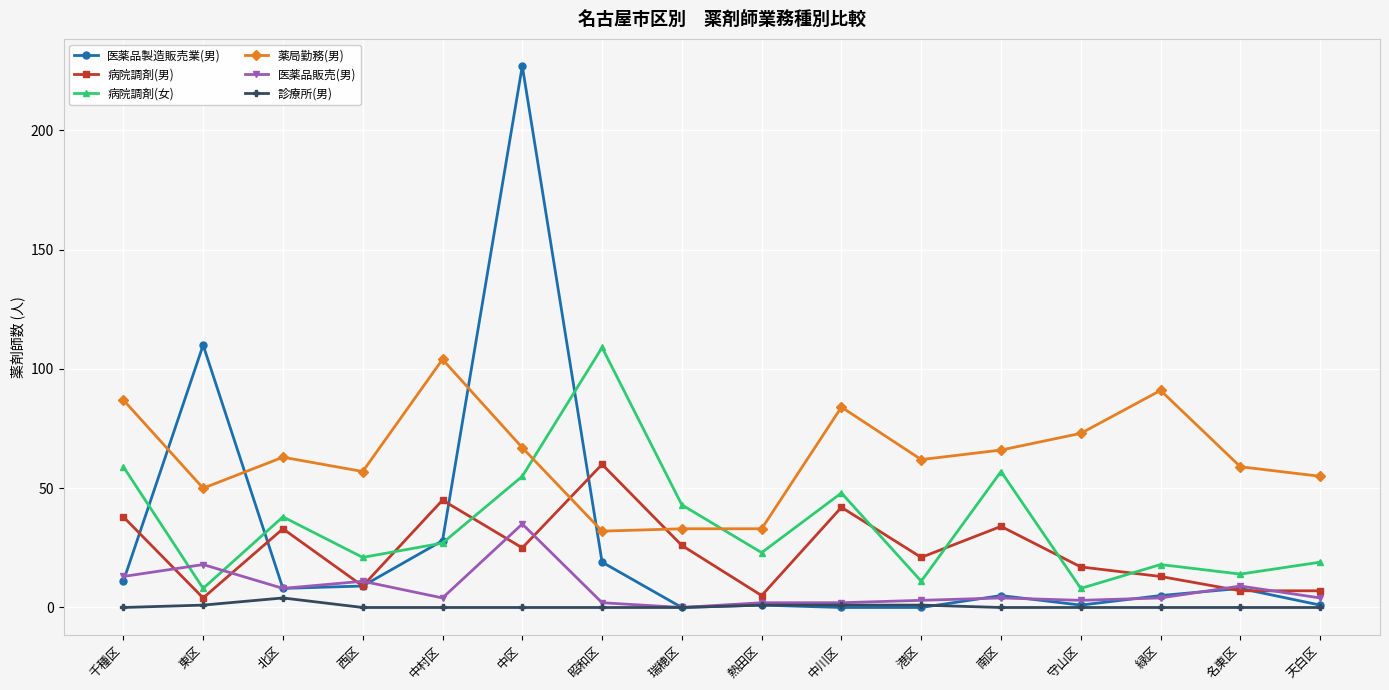

Which label corresponds to the largest value in the chart?

中区